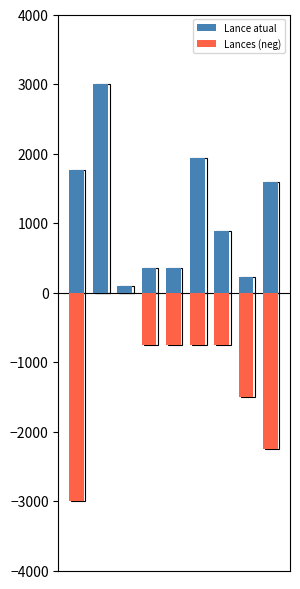

Rank the series at 2 from lowest to highest value.

Lances (neg), Lance atual